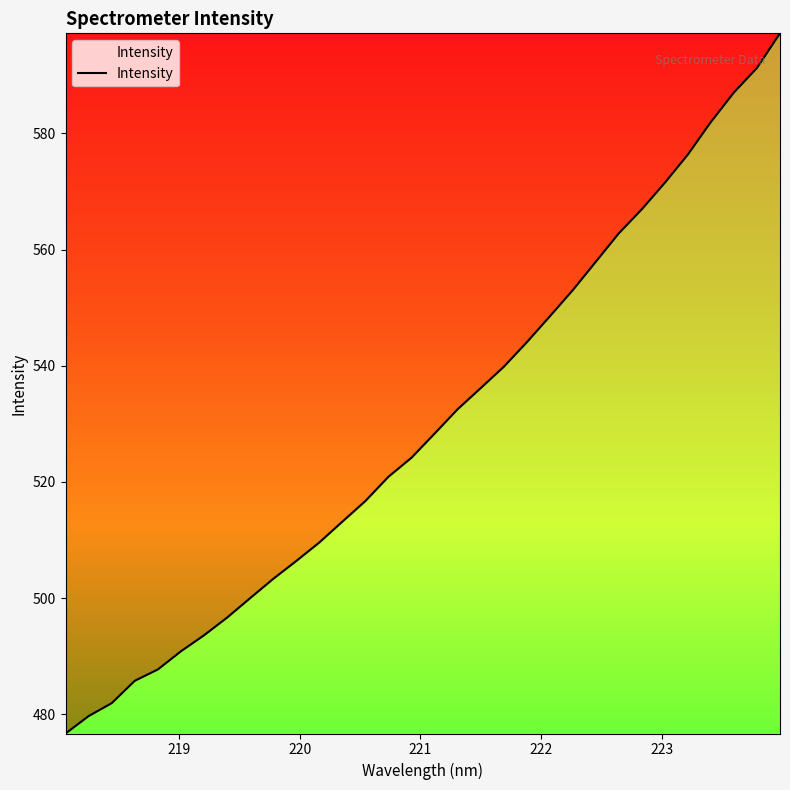

What is the maximum value shown in the chart?

597.2